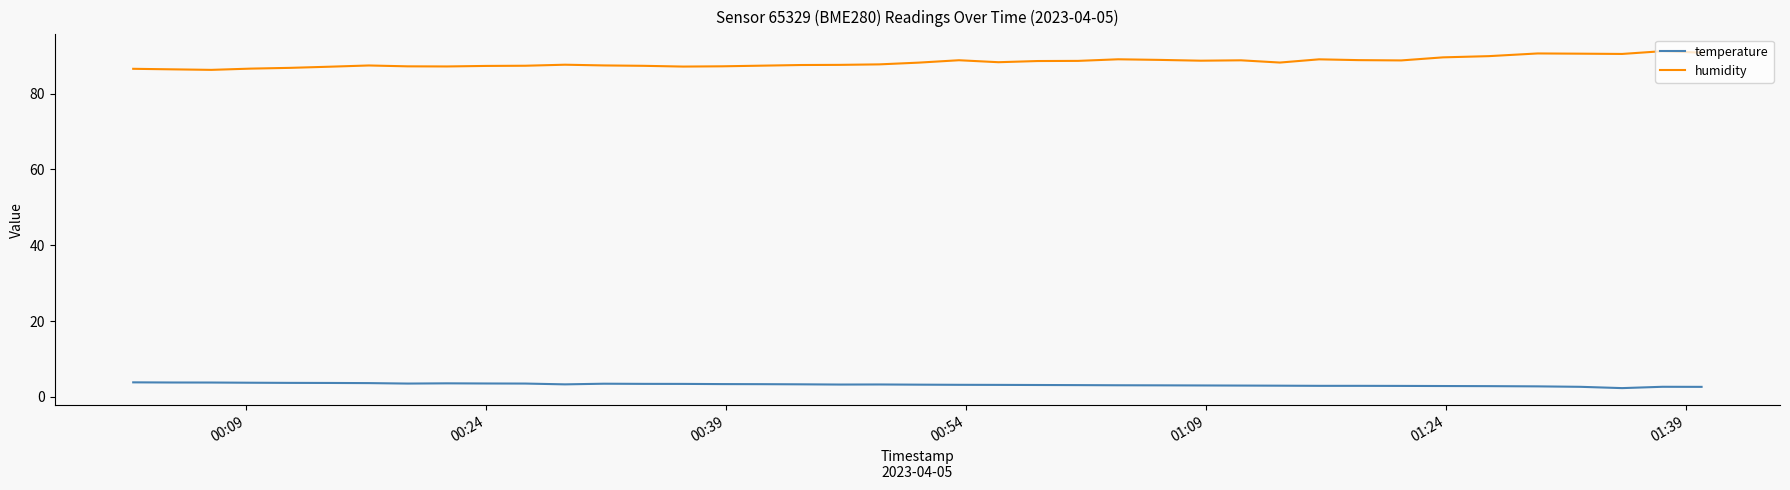

What is the difference between the maximum and minimum values in the humidity series?

4.9